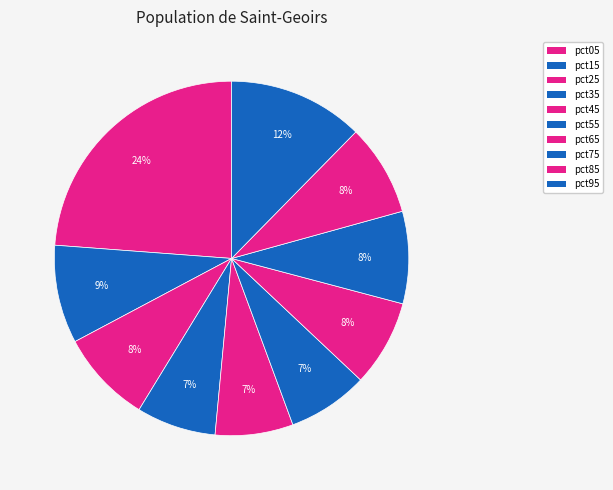

What percentage is NOT represented by pct95?

87.6%